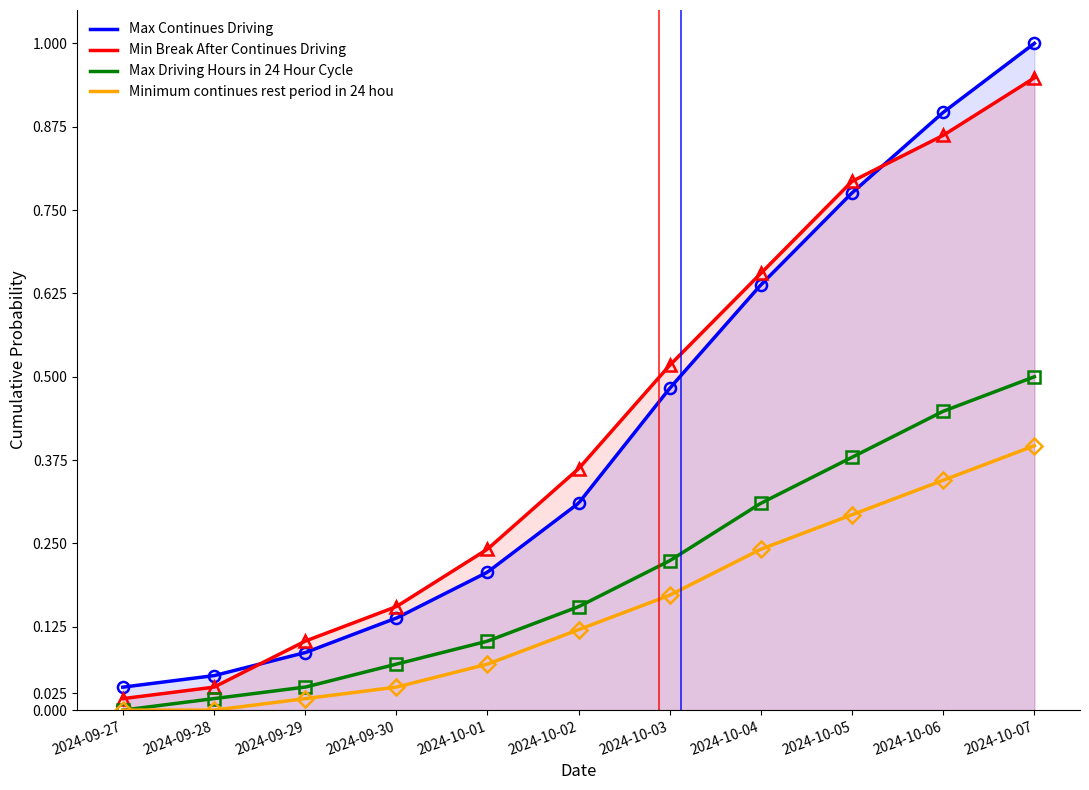

Reading left to right, transcribe all the data shown in this chart.

Max Continues Driving: 0.0	0.1	0.1	0.1	0.2	0.3	0.5	0.6	0.8	0.9	1.0
Min Break After Continues Driving: 0.0	0.0	0.1	0.2	0.2	0.4	0.5	0.7	0.8	0.9	0.9
Max Driving Hours in 24 Hour Cycle: 0.0	0.0	0.0	0.1	0.1	0.2	0.2	0.3	0.4	0.4	0.5
Minimum continues rest period in 24 hou: 0.0	0.0	0.0	0.0	0.1	0.1	0.2	0.2	0.3	0.3	0.4